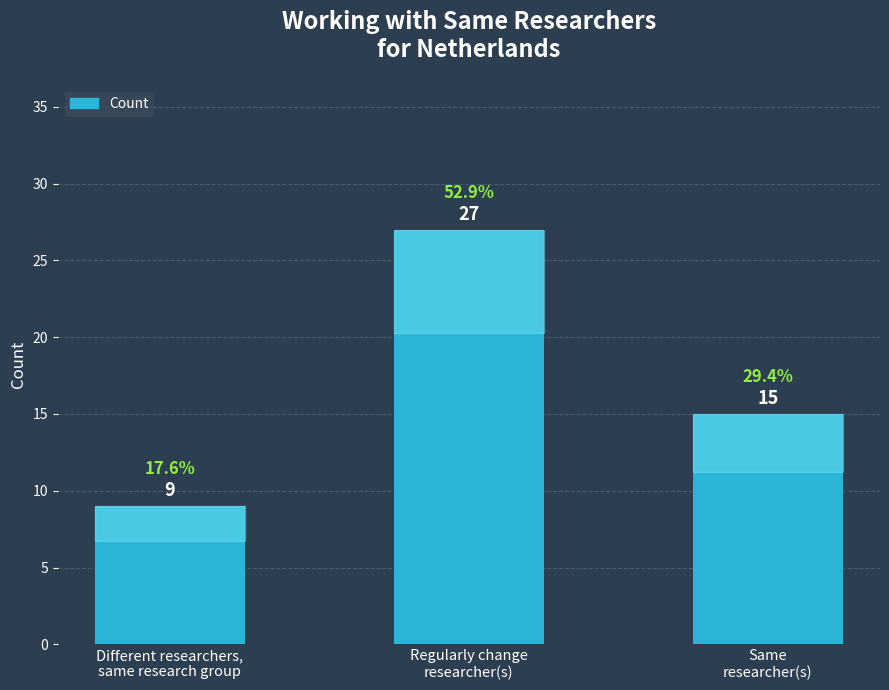

What is the approximate value at Different researchers,
same research group, to the nearest 10?

10